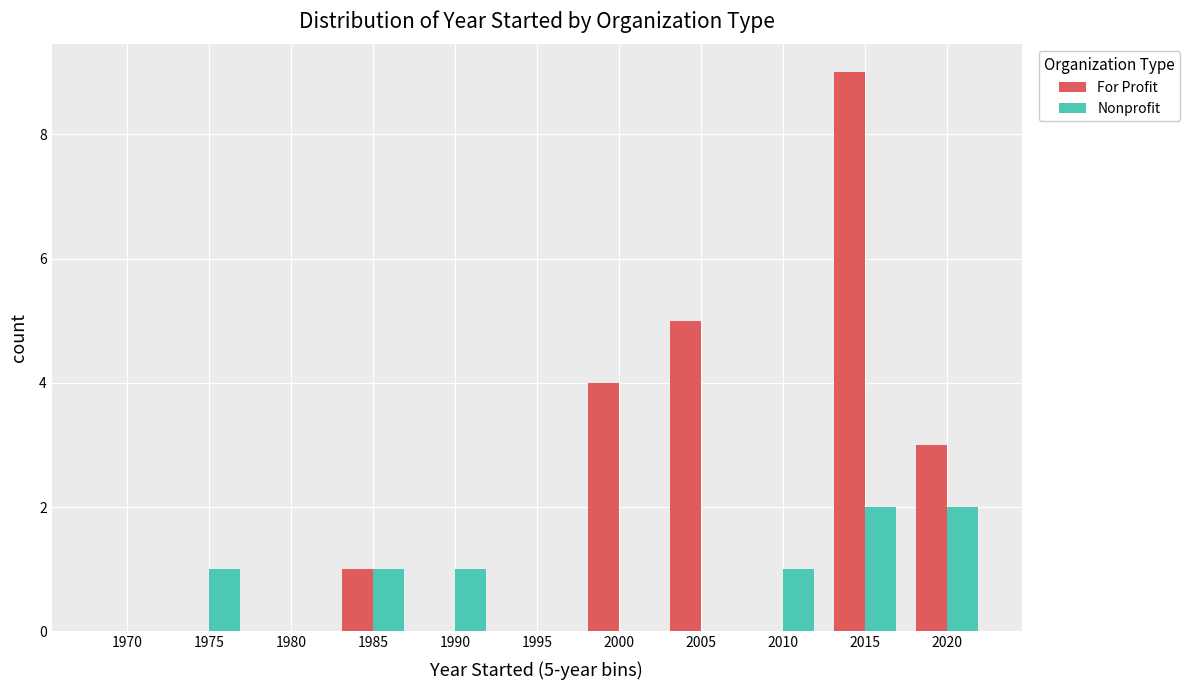

How many series are shown in this chart?

2